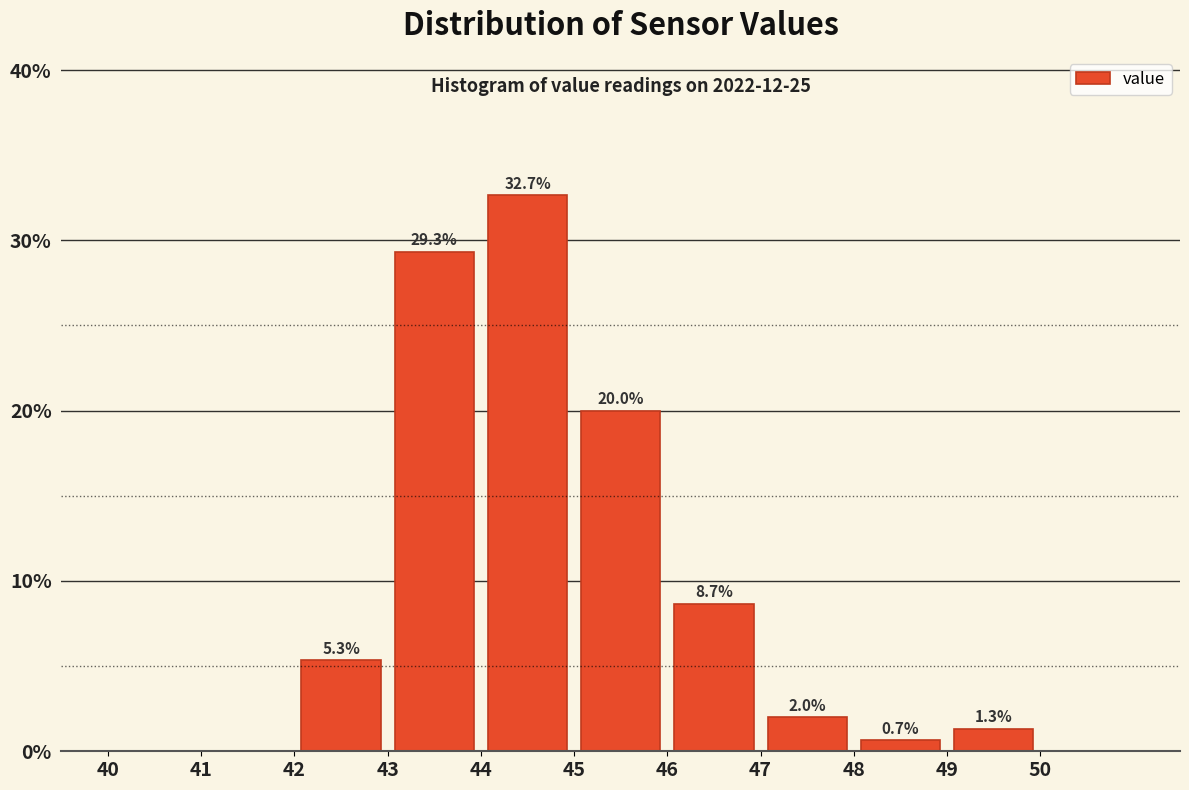

Which range on the x-axis has the tallest bar?

44 to 45